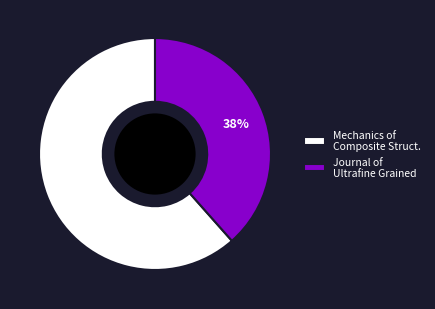

Combined, do Journal of Ultrafine Grained and Mechanics of Composite Struct. account for over 50%?

Yes